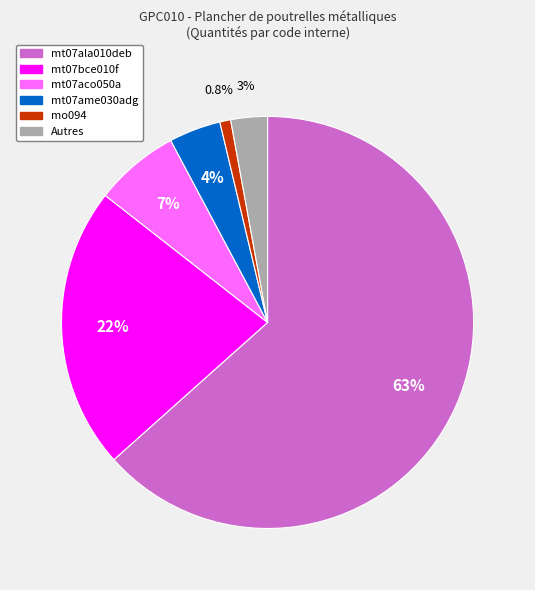

Is there a majority slice in this chart?

Yes